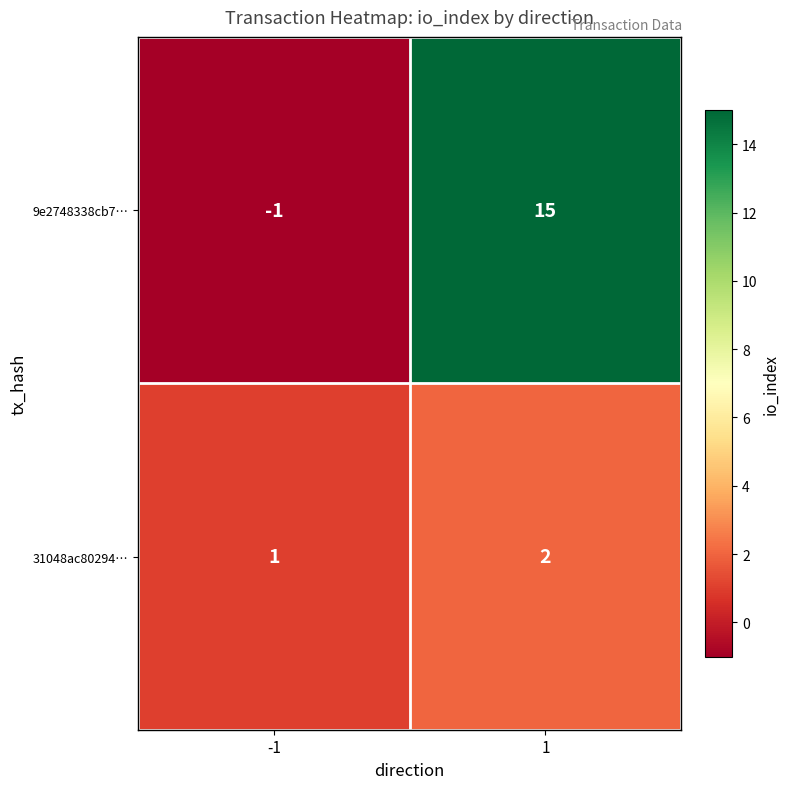

Rank the series by their average value, from highest to lowest.

9e2748338cb7…, 31048ac80294…